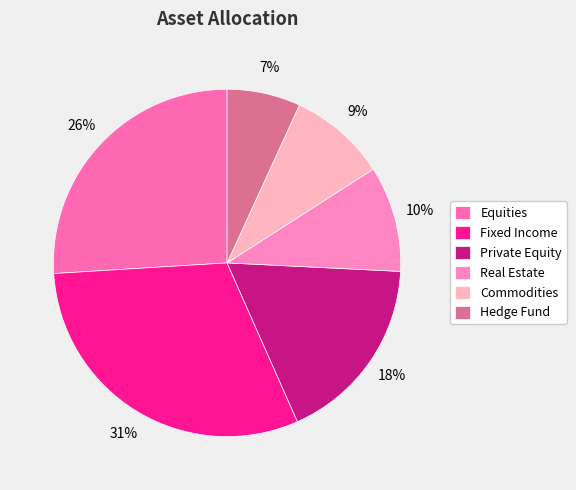

To the nearest percent, what is the difference between the Fixed Income and Private Equity slice percentages?

13%